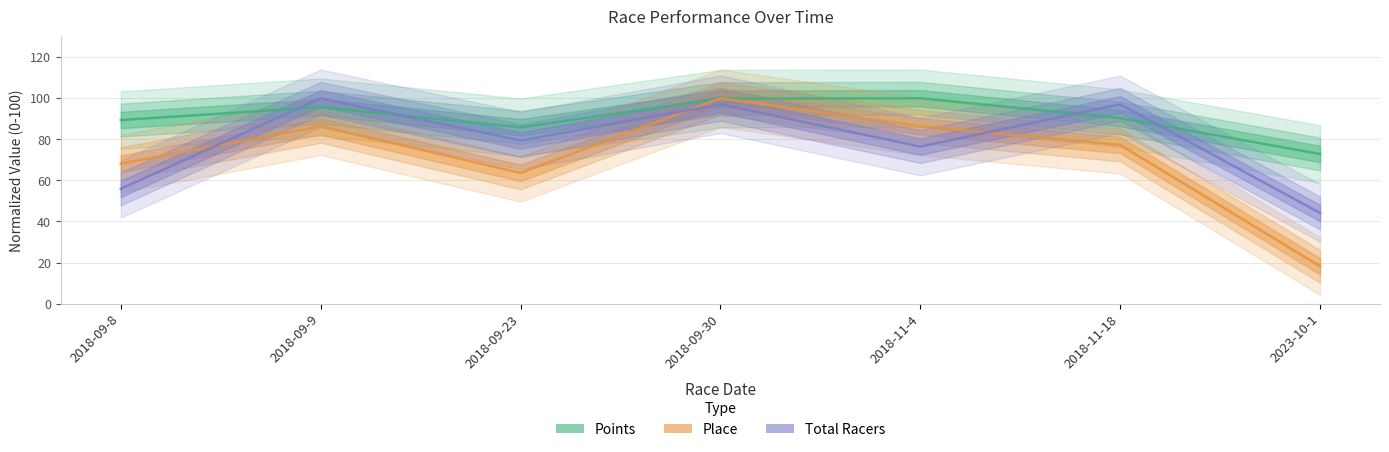

In Total Racers, how many points are lower than both neighbors (excluding endpoints)?

2